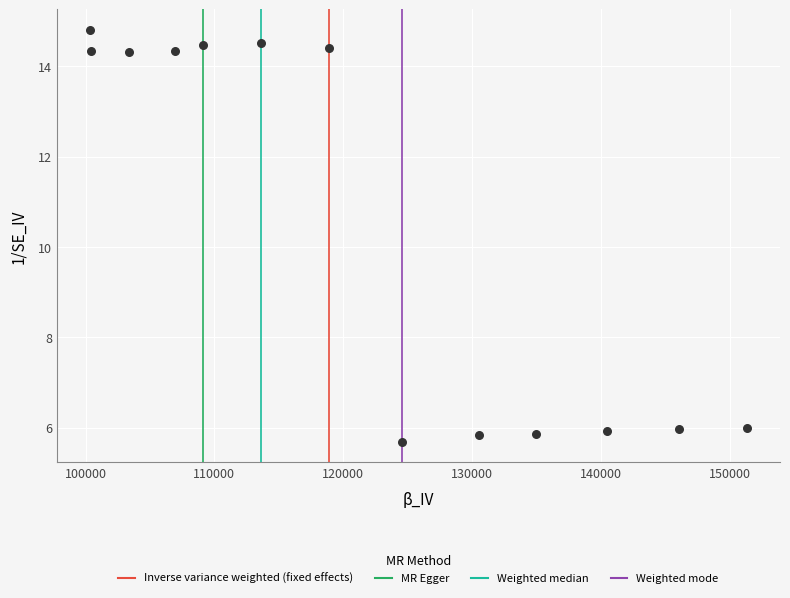

What is the range of Y values (max minus min)?

9.1